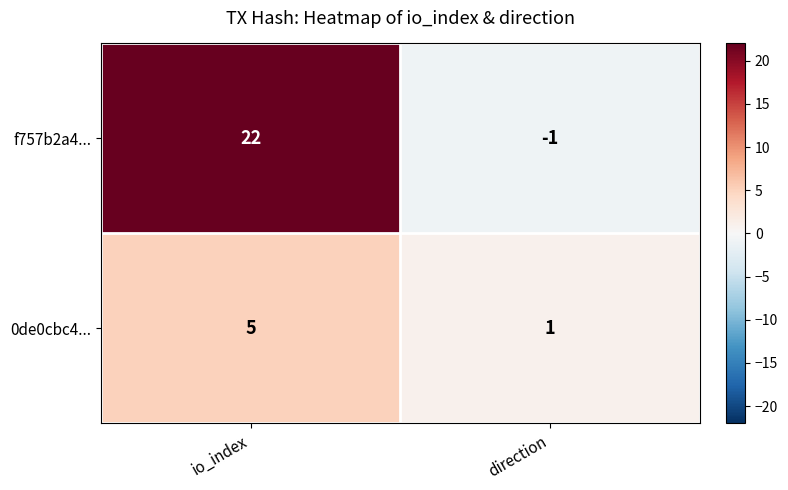

List the series in order of their peak value, highest first.

f757b2a4..., 0de0cbc4...